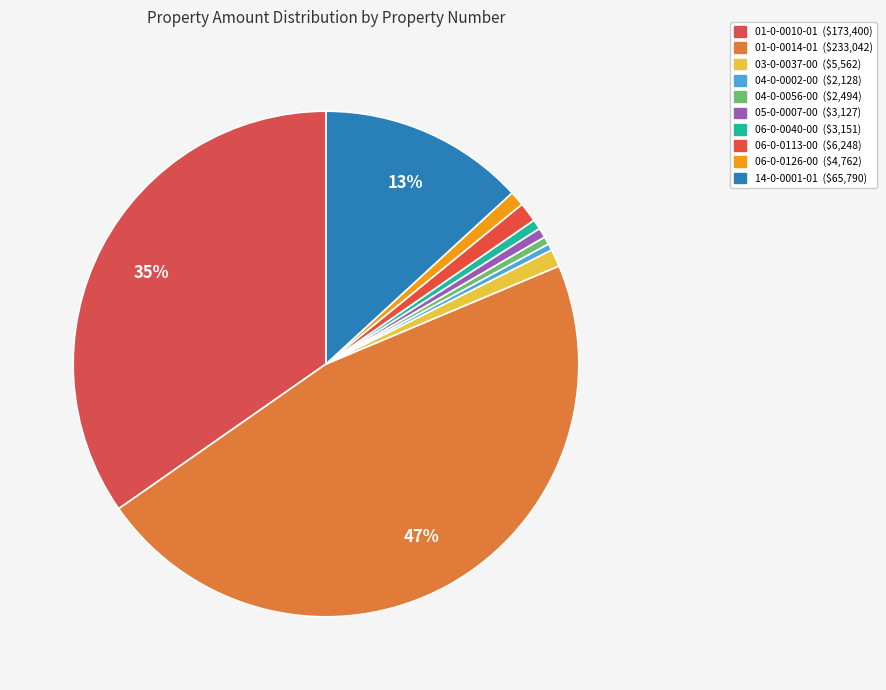

Rank the categories by value from highest to lowest.

D12-0001-0001-0-0014-01, D12-0001-0001-0-0010-01, D12-0001-0014-0-0001-01, D12-0001-0006-0-0113-00, D12-0001-0003-0-0037-00, D12-0001-0006-0-0126-00, D12-0001-0006-0-0040-00, D12-0001-0005-0-0007-00, D12-0001-0004-0-0056-00, D12-0001-0004-0-0002-00